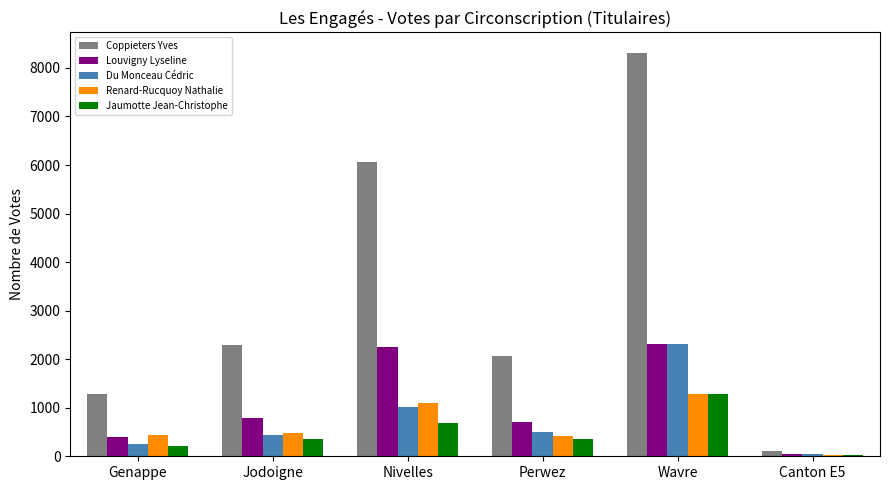

How many groups of bars are there?

6